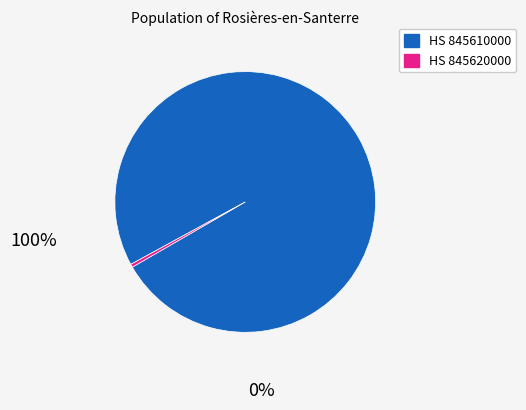

Is there a majority slice in this chart?

Yes